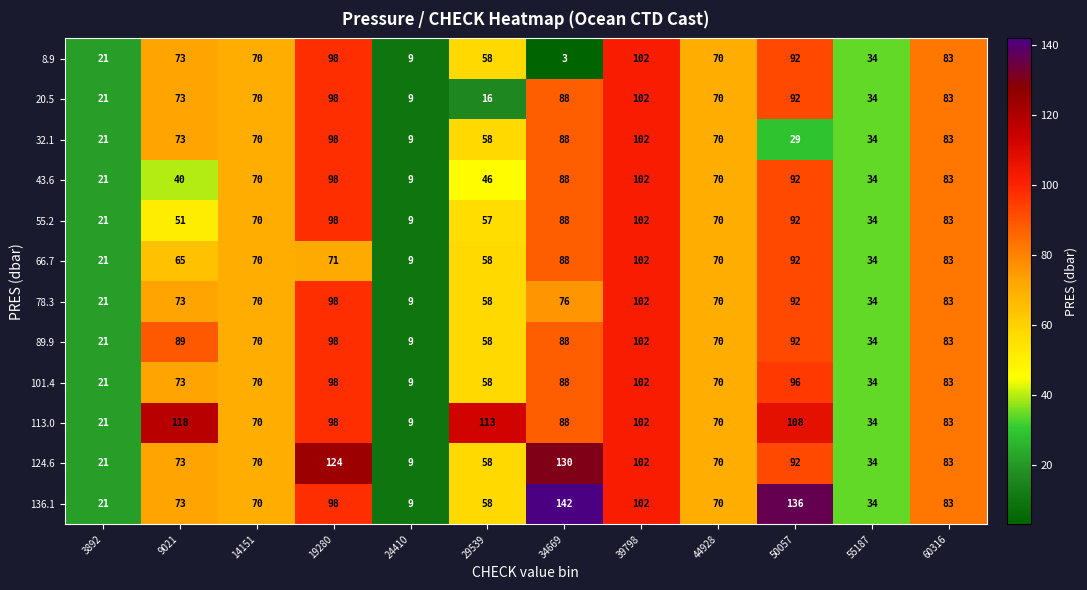

Which series has the largest total across all categories?

113.0